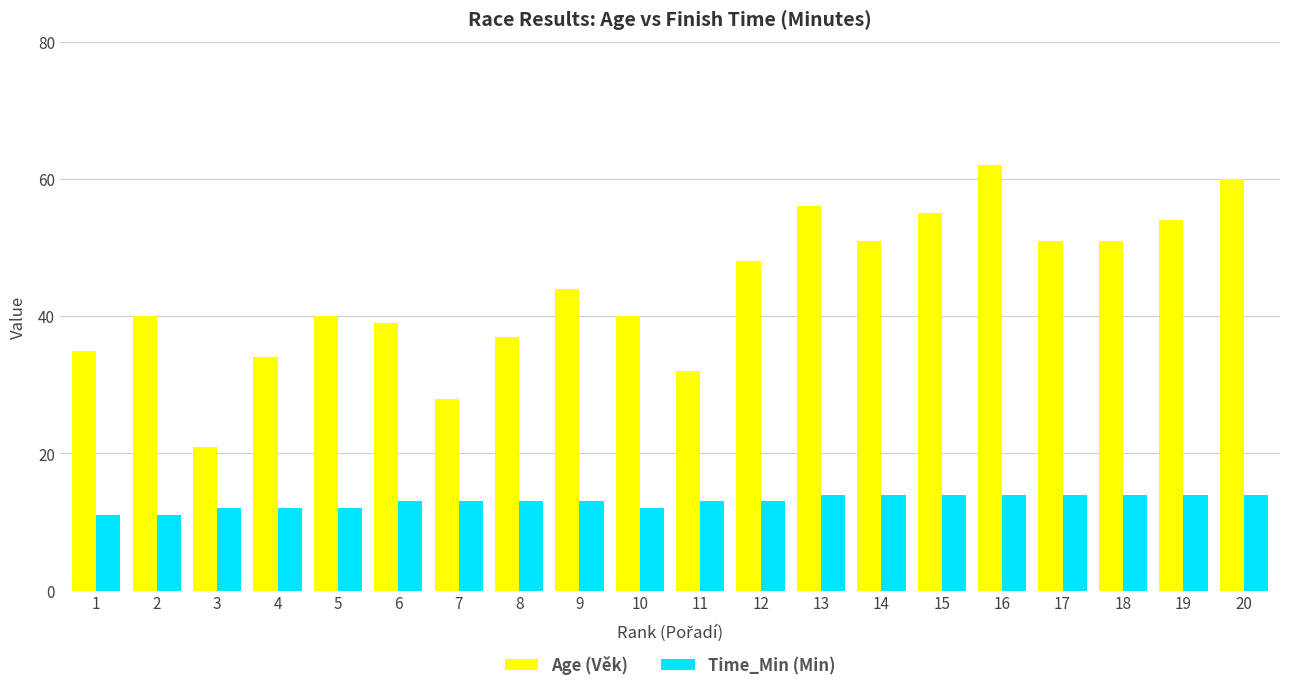

What are all the series names shown in the legend?

Age (Věk), Time_Min (Min)